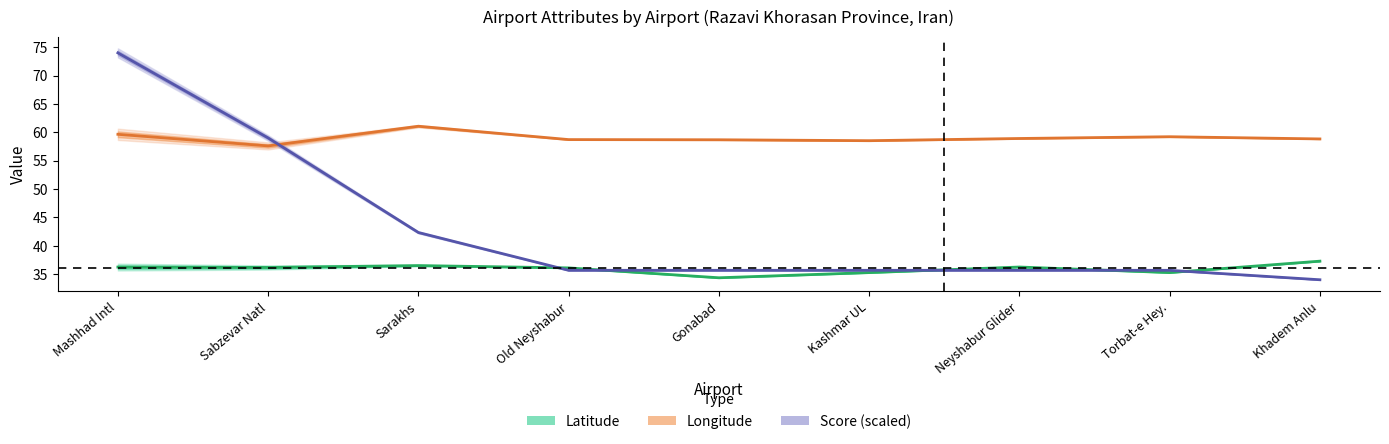

The Longitude center series shows 37.3 at Sabzevar Natl. True or false?

False